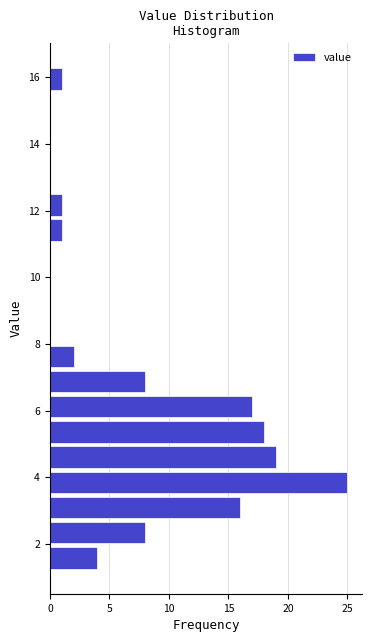

Around what value on the y-axis is the longest bar? Give the approximate position of its centre, as read against the axis.

3.8